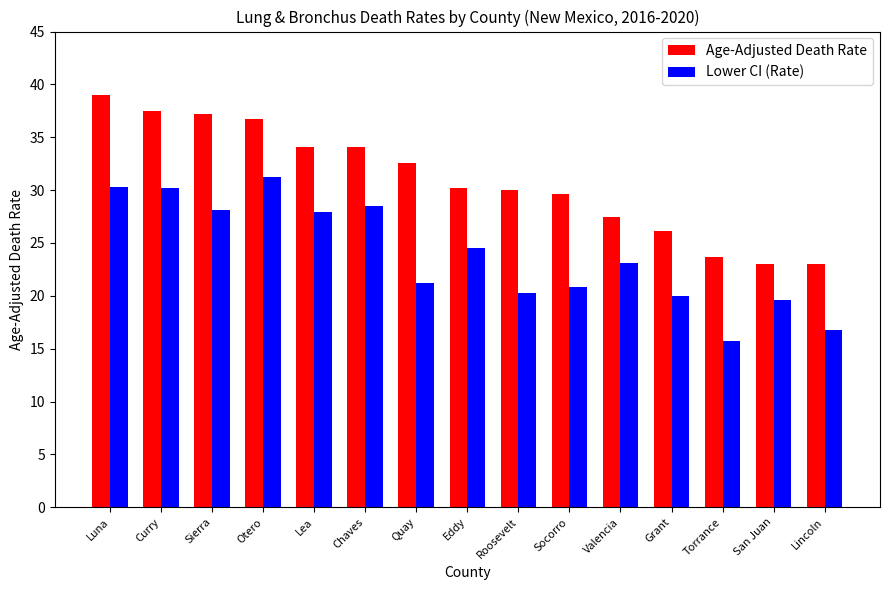

What is the approximate value of Lower CI (Rate) at Socorro?

20.8